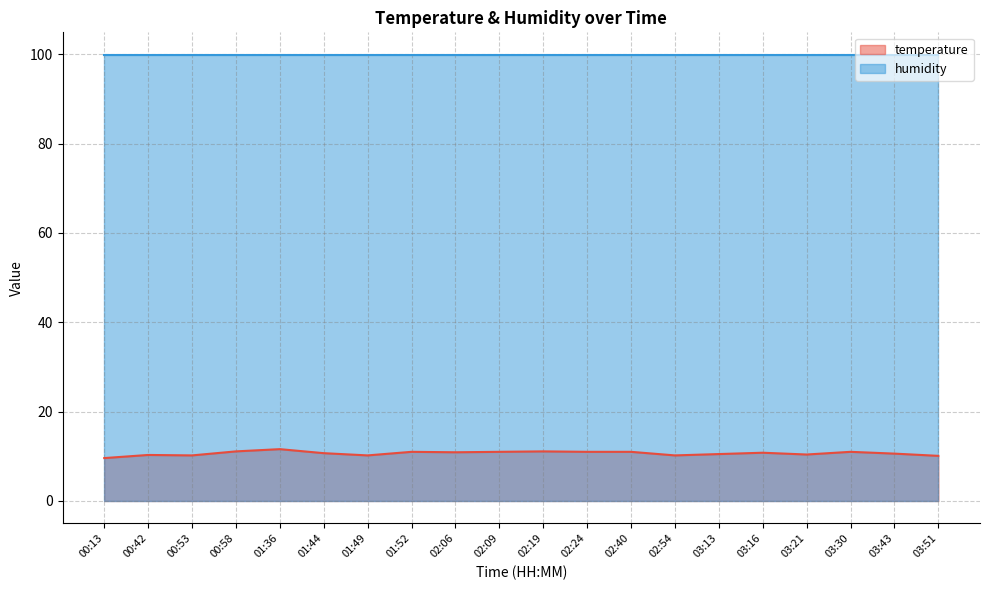

List the labels in order of value, smallest first.

00:13, 03:51, 00:53, 01:49, 02:54, 00:42, 03:21, 03:13, 03:43, 01:44, 03:16, 02:06, 01:52, 02:09, 02:24, 02:40, 03:30, 00:58, 02:19, 01:36